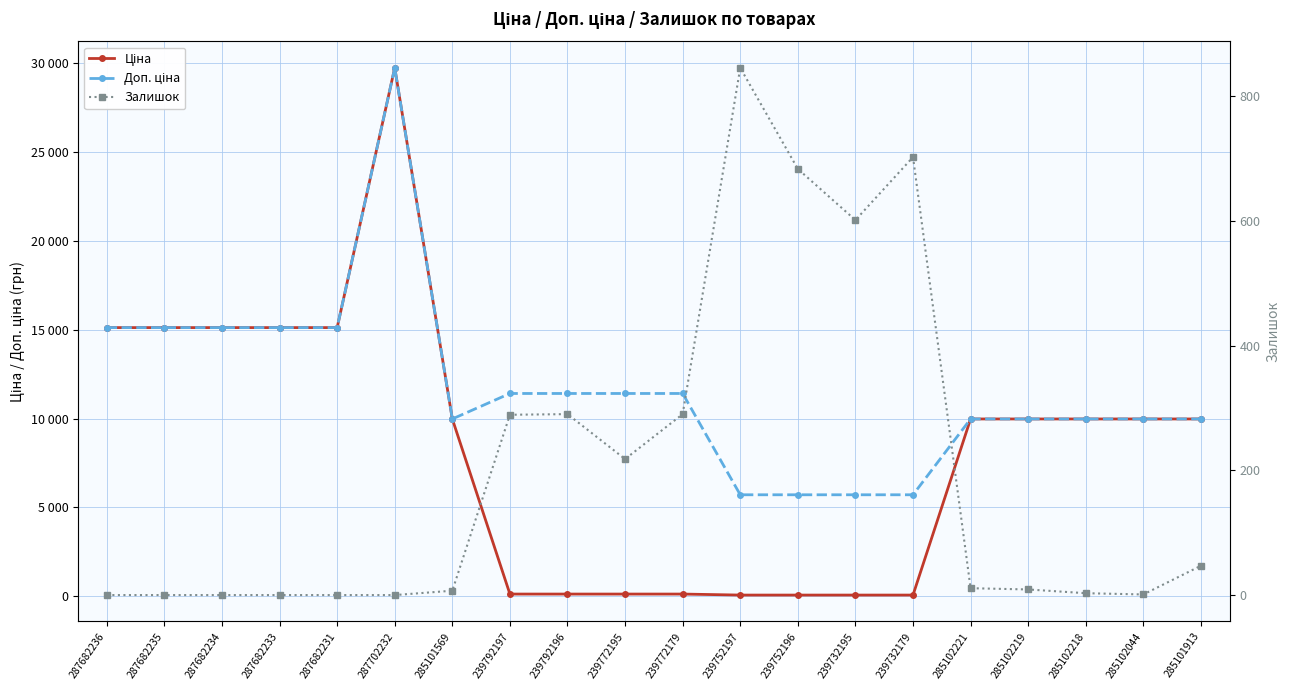

Which label corresponds to the largest value in the chart?

287702232